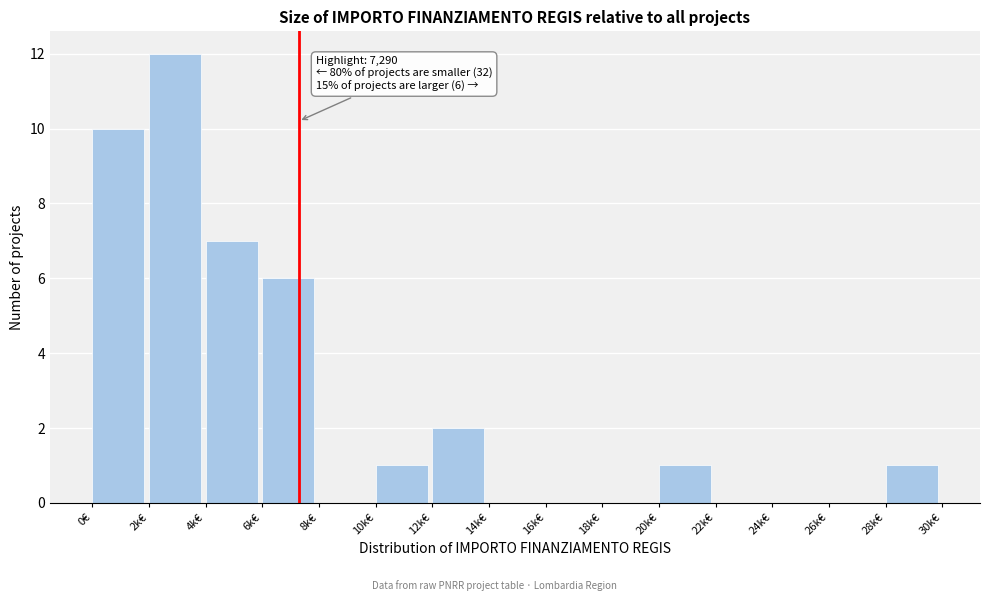

Reading left to right, what are all the values shown in this chart?

0€=10	2k€=12	4k€=7	6k€=6	8k€=0	10k€=1	12k€=2	14k€=0	16k€=0	18k€=0	20k€=1	22k€=0	24k€=0	26k€=0	28k€=1